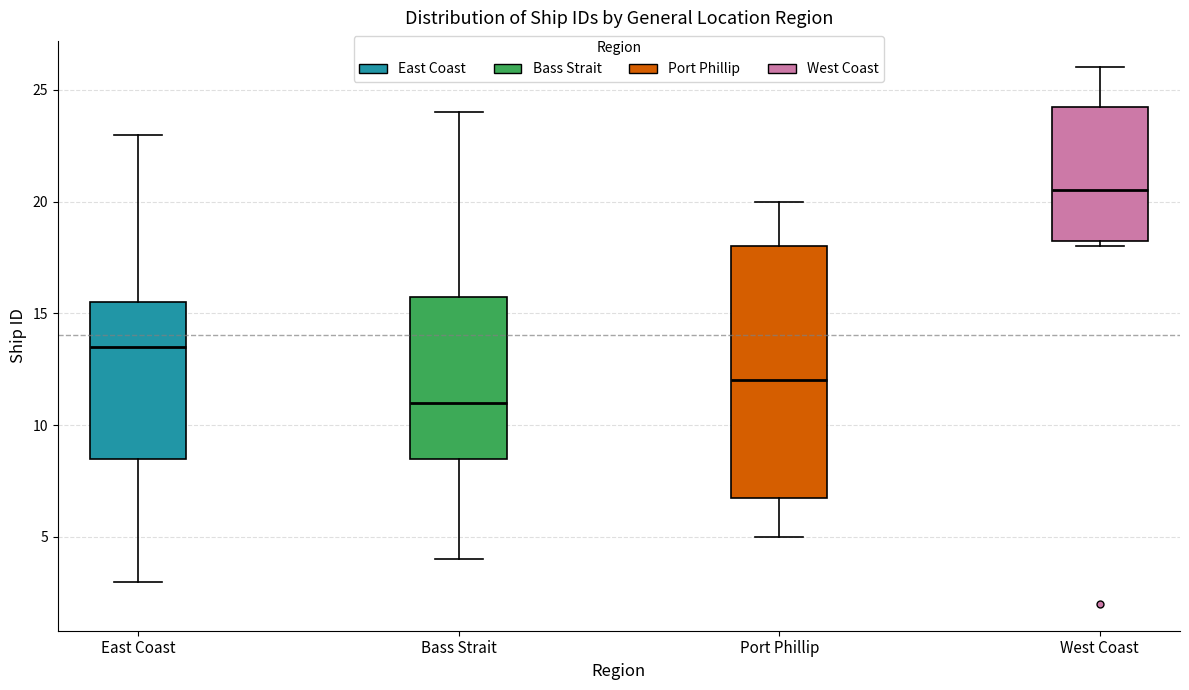

Reading left to right, read every box against the y-axis: the position of its median line, the range the box covers, and the ends of its whiskers. The values are not printed on the chart, so give them approximately, as read against the axis.

East Coast: median 13.5, box 8.5 to 15.5, whiskers 3.0 to 23.0
Bass Strait: median 11.0, box 8.5 to 16.0, whiskers 4.0 to 24.0
Port Phillip: median 12.0, box 7.0 to 18.0, whiskers 5.0 to 20.0
West Coast: median 20.5, box 18.5 to 24.5, whiskers 18.0 to 26.0